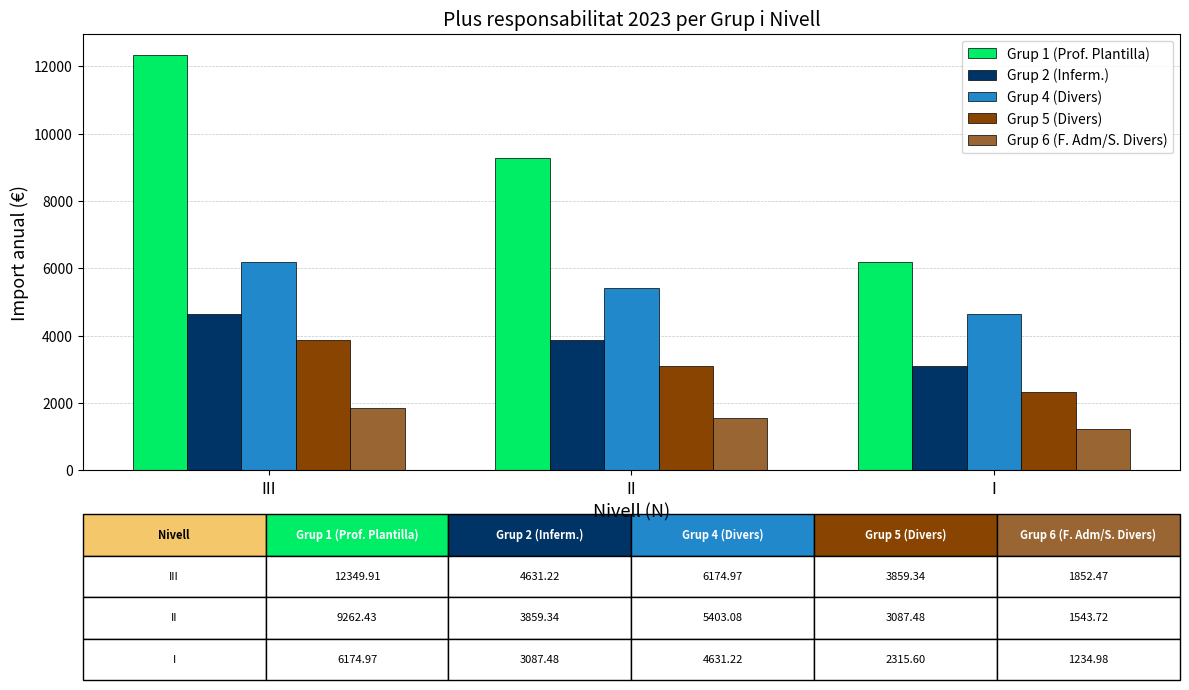

Reading right to left, transcribe all the data shown in this chart.

Grup 1 (Prof. Plantilla): 6175.0	9262.4	12349.9
Grup 2 (Inferm.): 3087.5	3859.3	4631.2
Grup 4 (Divers): 4631.2	5403.1	6175.0
Grup 5 (Divers): 2315.6	3087.5	3859.3
Grup 6 (F. Adm/S. Divers): 1235.0	1543.7	1852.5